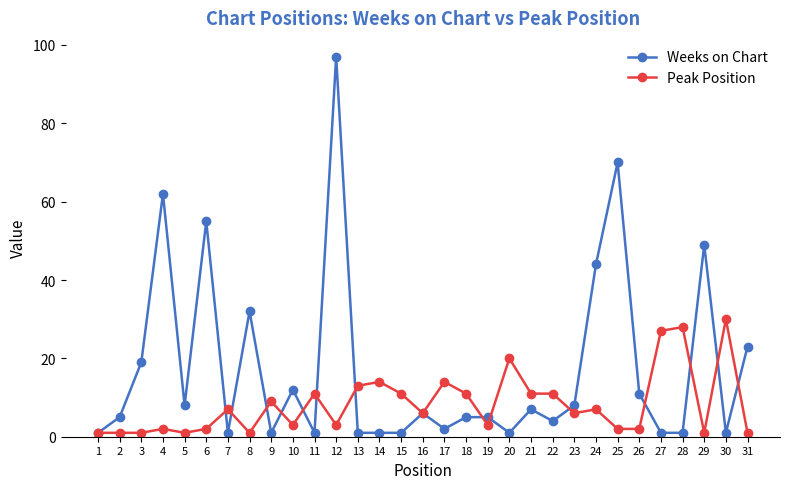

Reading right to left, list all the values displayed in this chart.

Weeks on Chart: 31=23	30=1	29=49	28=1	27=1	26=11	25=70	24=44	23=8	22=4	21=7	20=1	19=5	18=5	17=2	16=6	15=1	14=1	13=1	12=97	11=1	10=12	9=1	8=32	7=1	6=55	5=8	4=62	3=19	2=5	1=1
Peak Position: 31=1	30=30	29=1	28=28	27=27	26=2	25=2	24=7	23=6	22=11	21=11	20=20	19=3	18=11	17=14	16=6	15=11	14=14	13=13	12=3	11=11	10=3	9=9	8=1	7=7	6=2	5=1	4=2	3=1	2=1	1=1